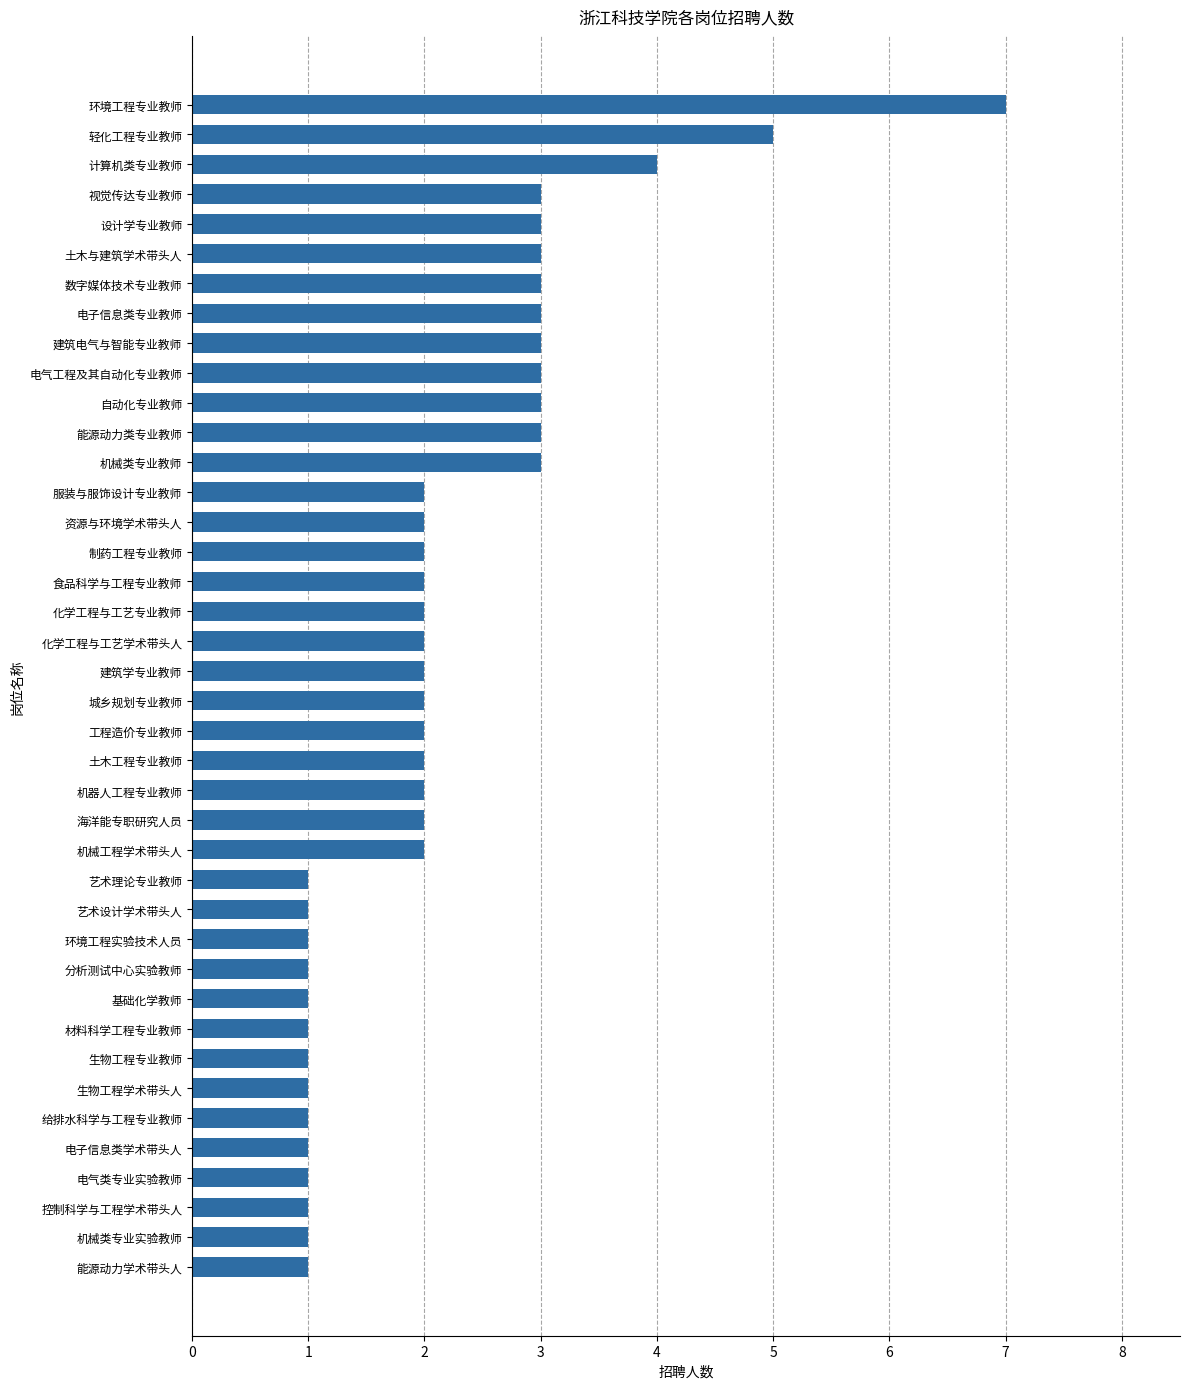

How many distinct data groups are displayed?

1